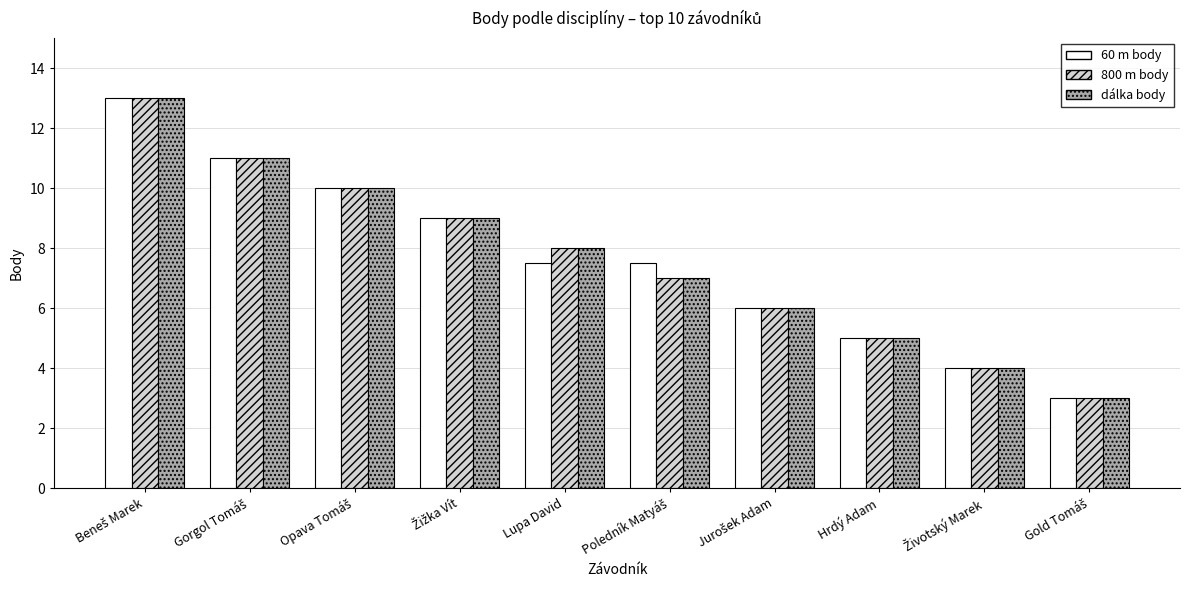

What is the difference between the maximum and minimum values in the 60 m body series?

10.0